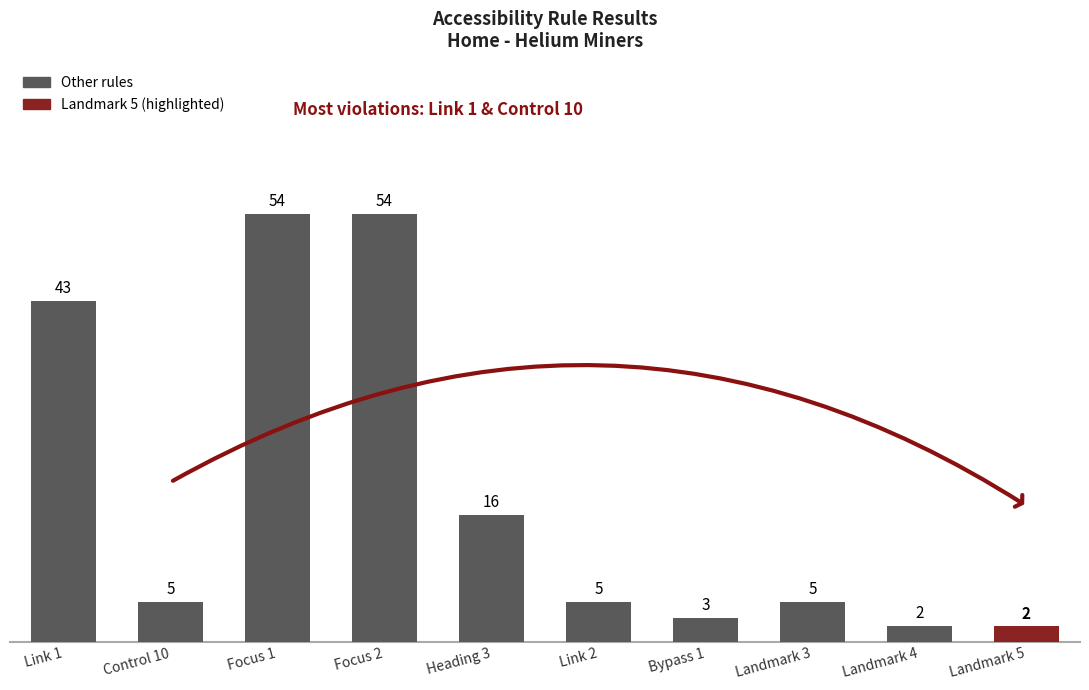

What is the label of the 7th bar from the right?

Focus 2